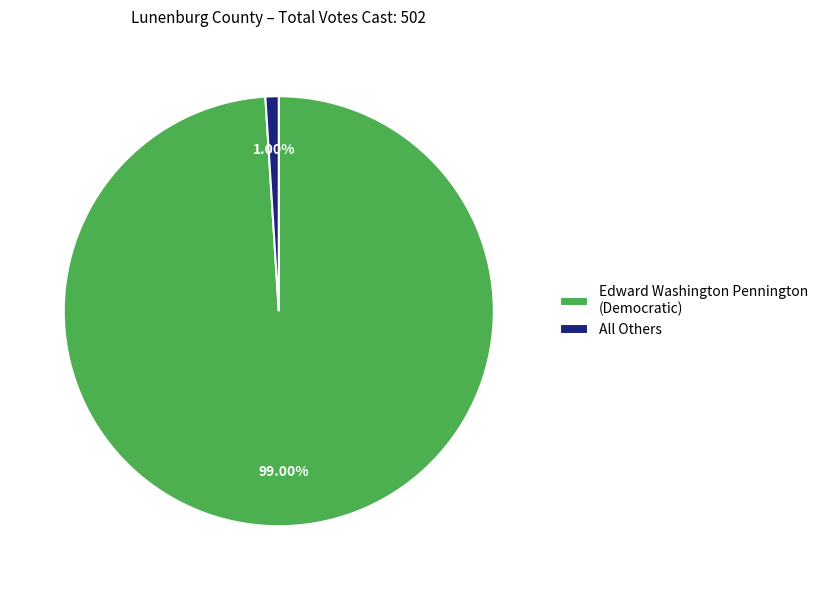

What is the largest slice in the pie chart?

Edward Washington Pennington (Democratic)